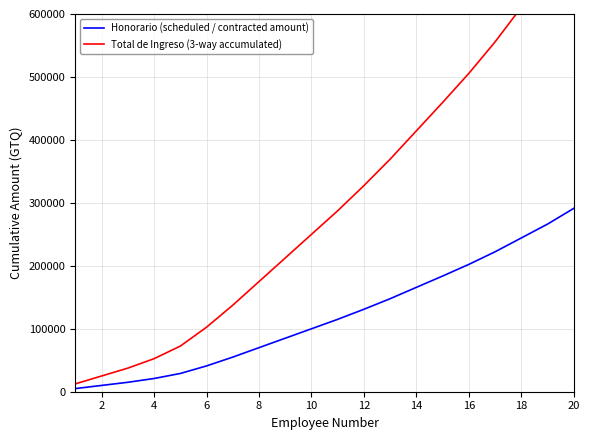

The value of Honorario (scheduled / contracted amount) at 18 is 244300. True or false?

True